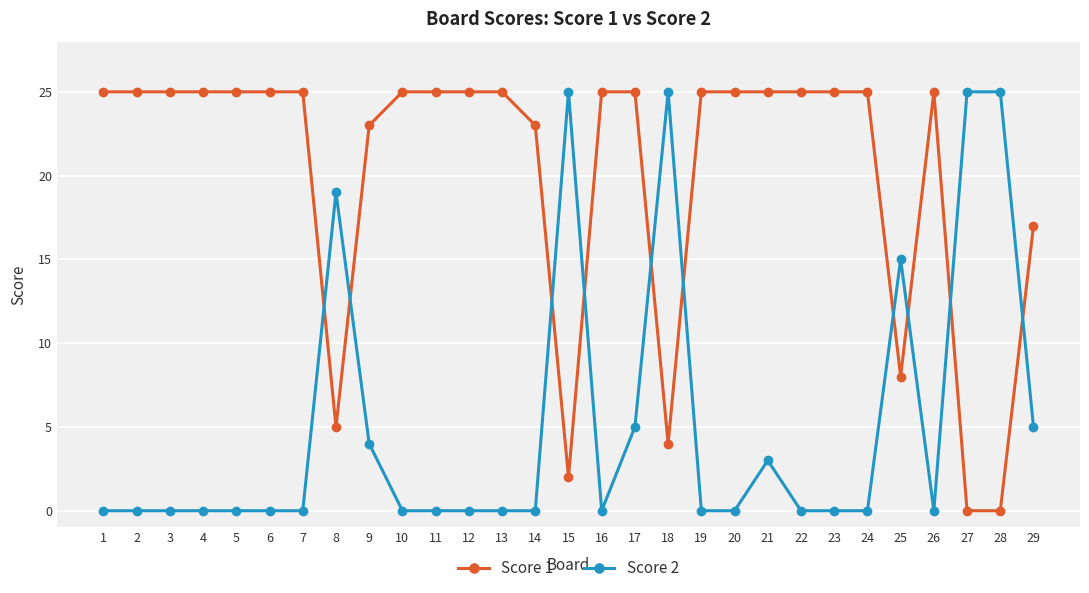

The Score 1 series shows 7 at 23. True or false?

False